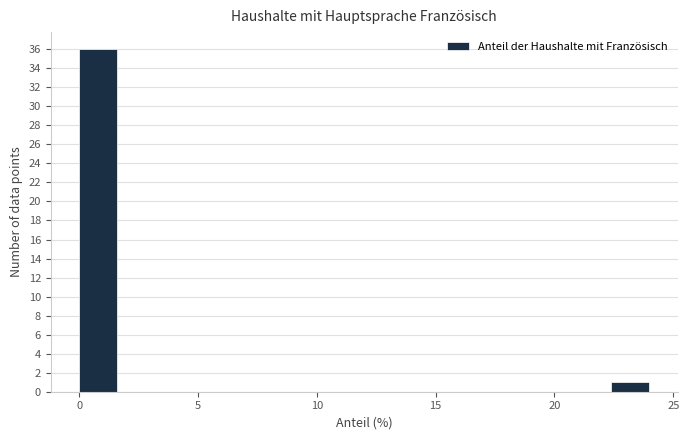

Read against the x-axis, roughly where is the centre of the tallest bar?

1.0